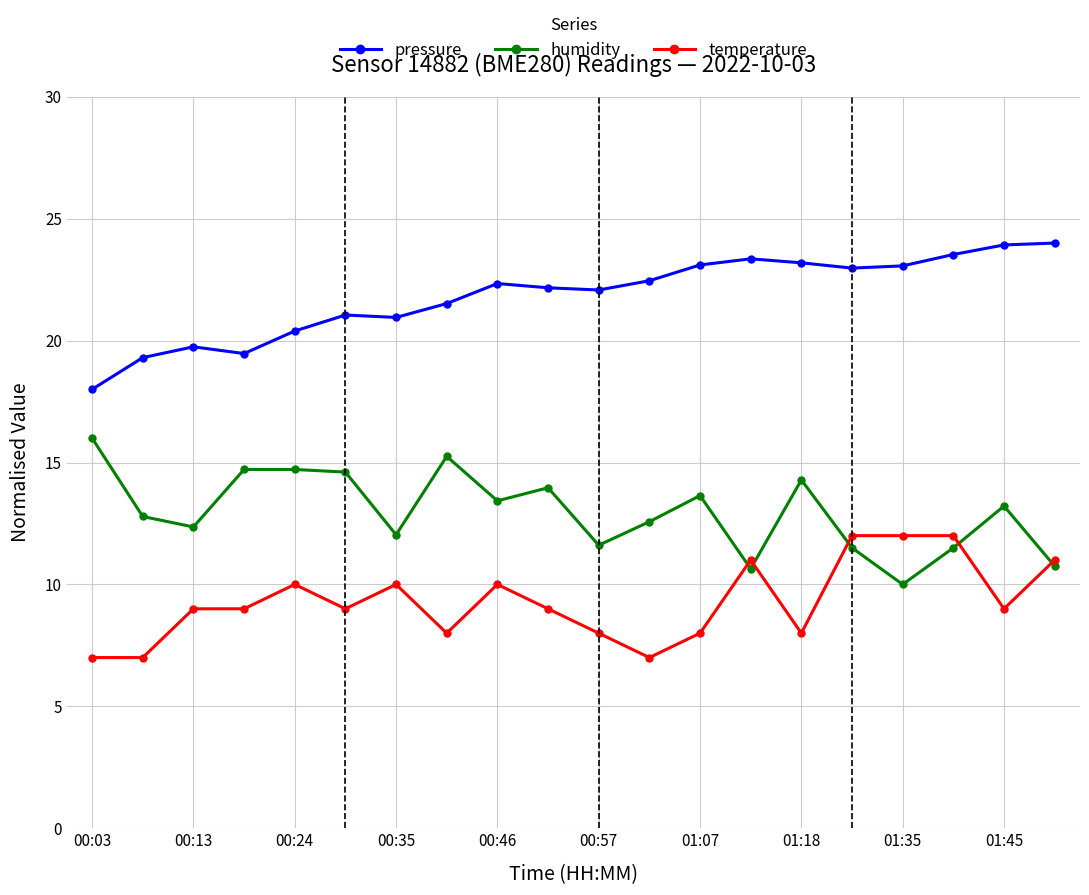

What is the value of the humidity point at the 15th from the left?

14.3